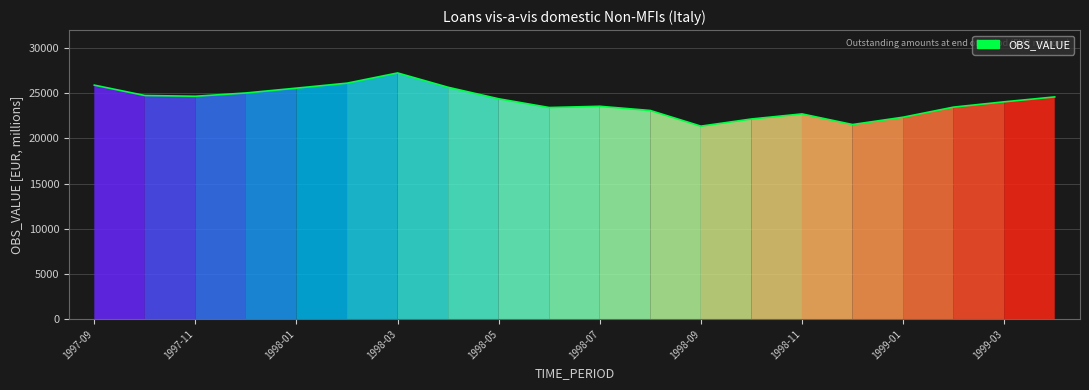

What is the maximum value shown in the chart?

27254